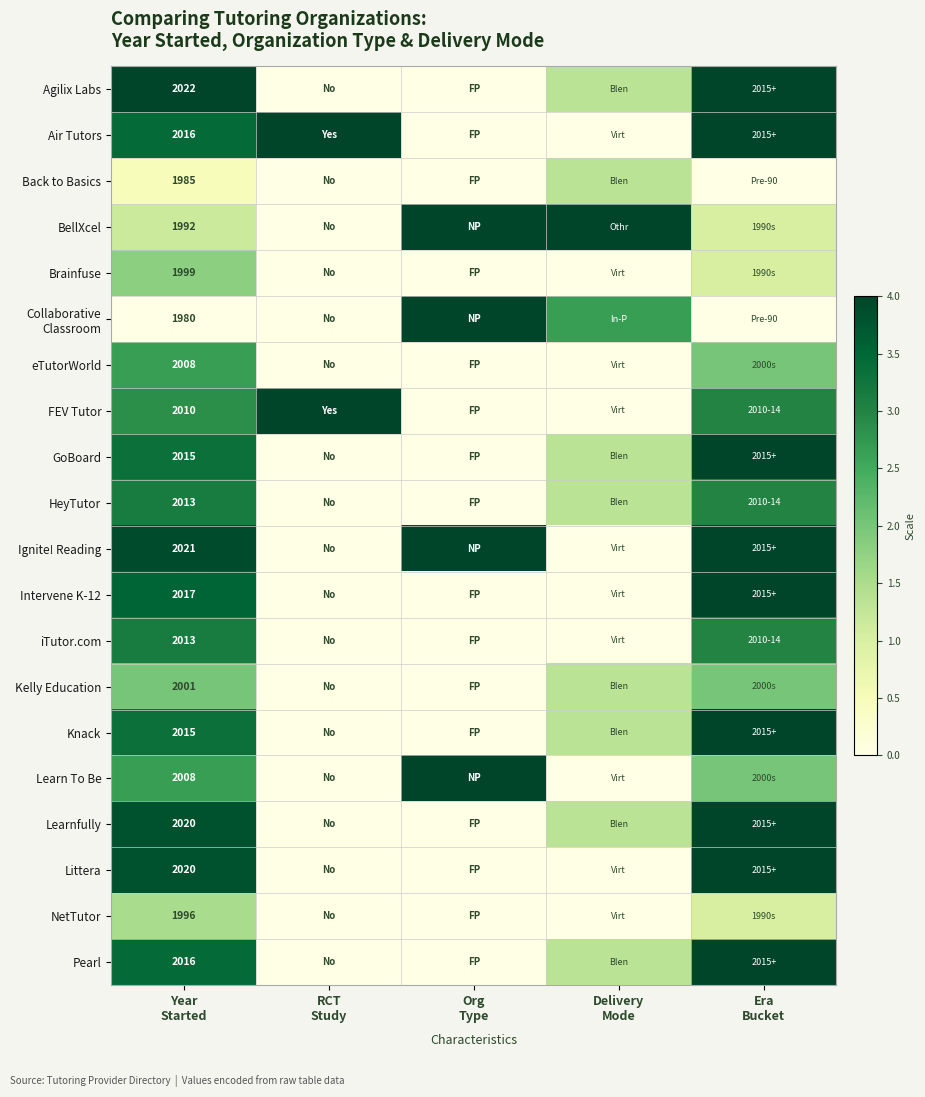

Which has a higher value, Era
Bucket or Org
Type?

Era
Bucket